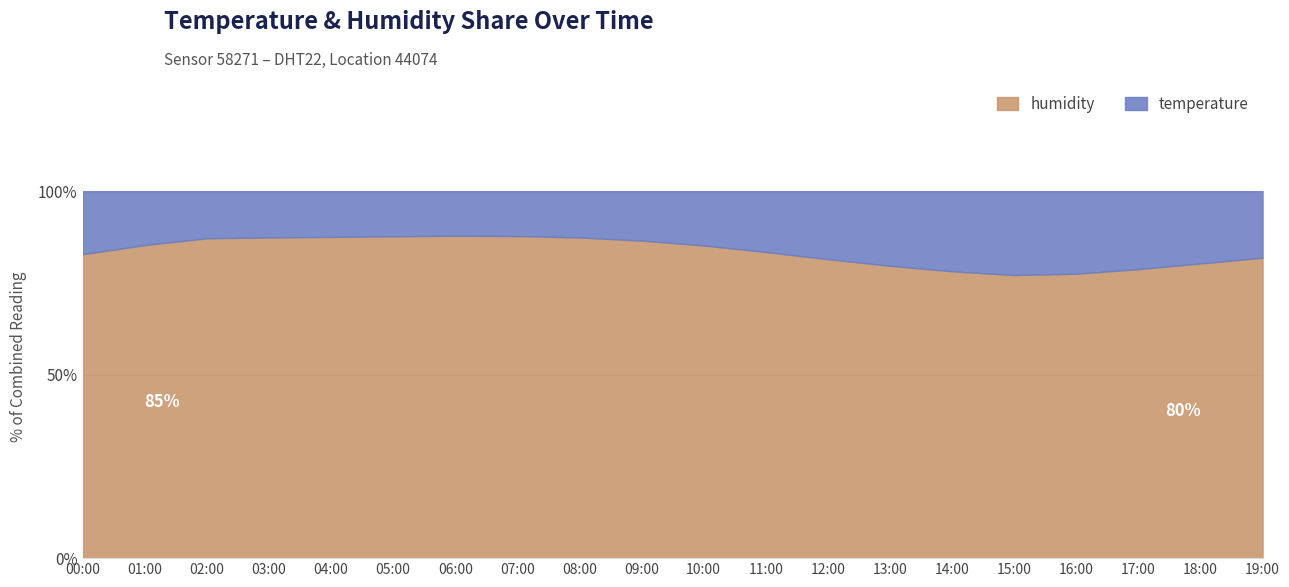

Which series has the largest total across all categories?

humidity